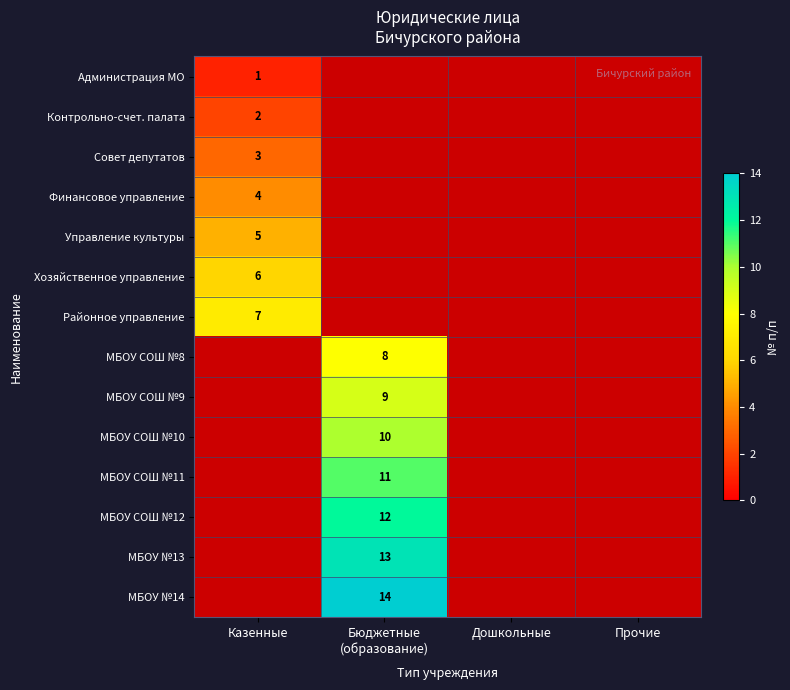

The Финансовое управление series shows 4 at Казенные. True or false?

True